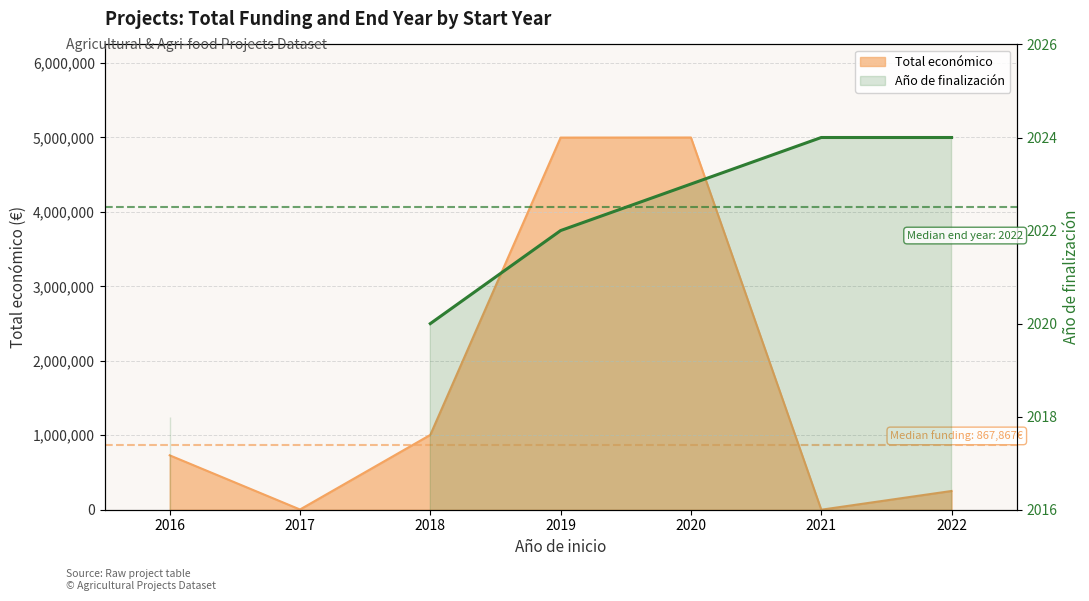

How many positive values are there?

6